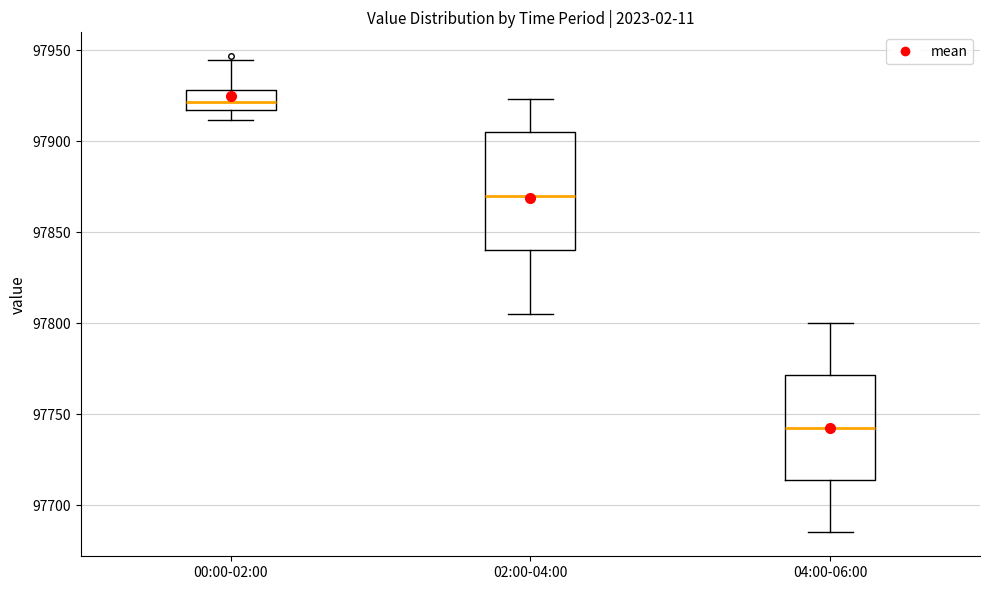

Where does the lower whisker of the box for 00:00-02:00 end on the y-axis? The values are not printed on the chart, so give them approximately, as read against the axis.

97910